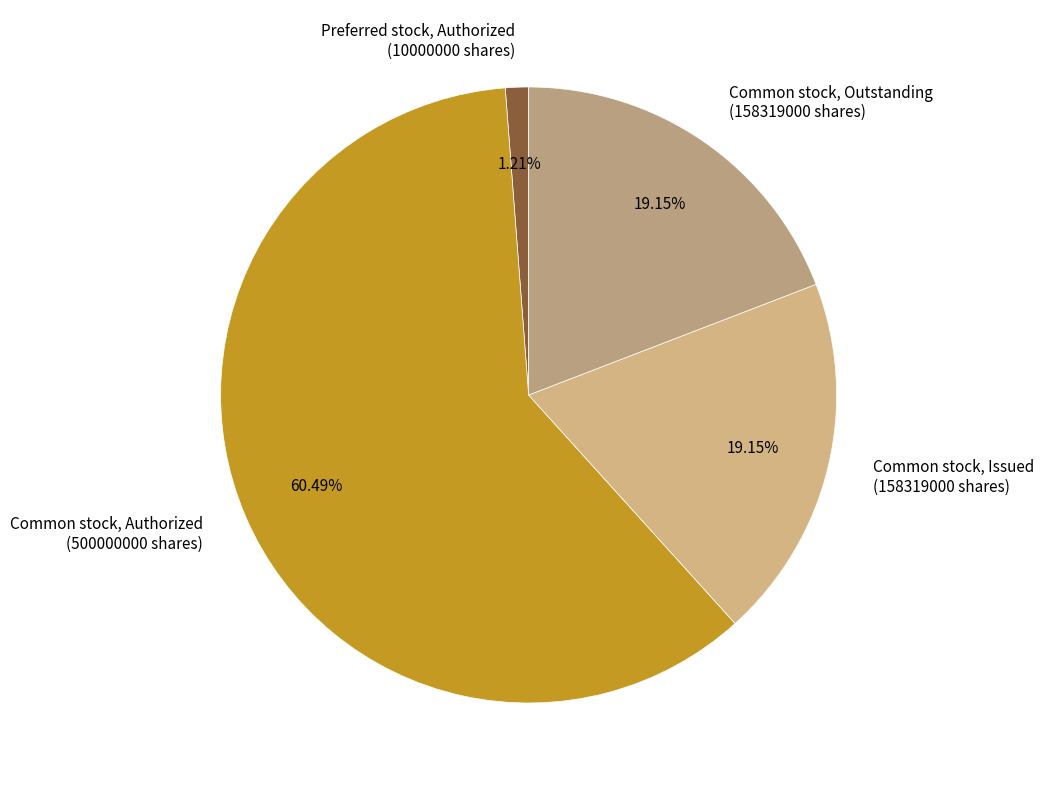

Does Common stock, Outstanding (158319000 shares) represent more than half of the total?

No